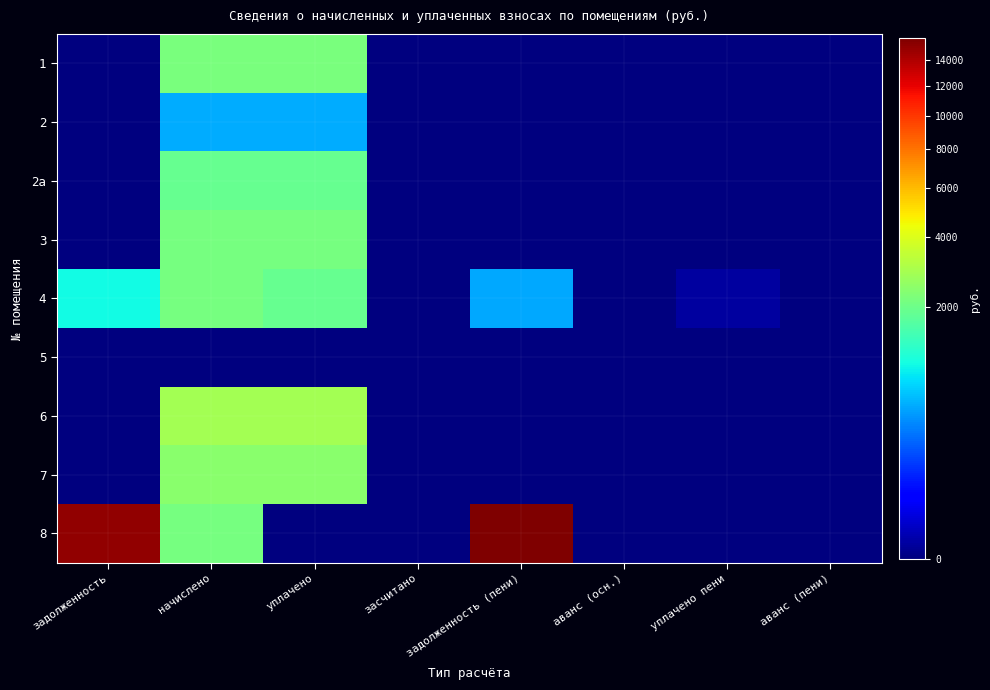

How many series are shown in this chart?

9